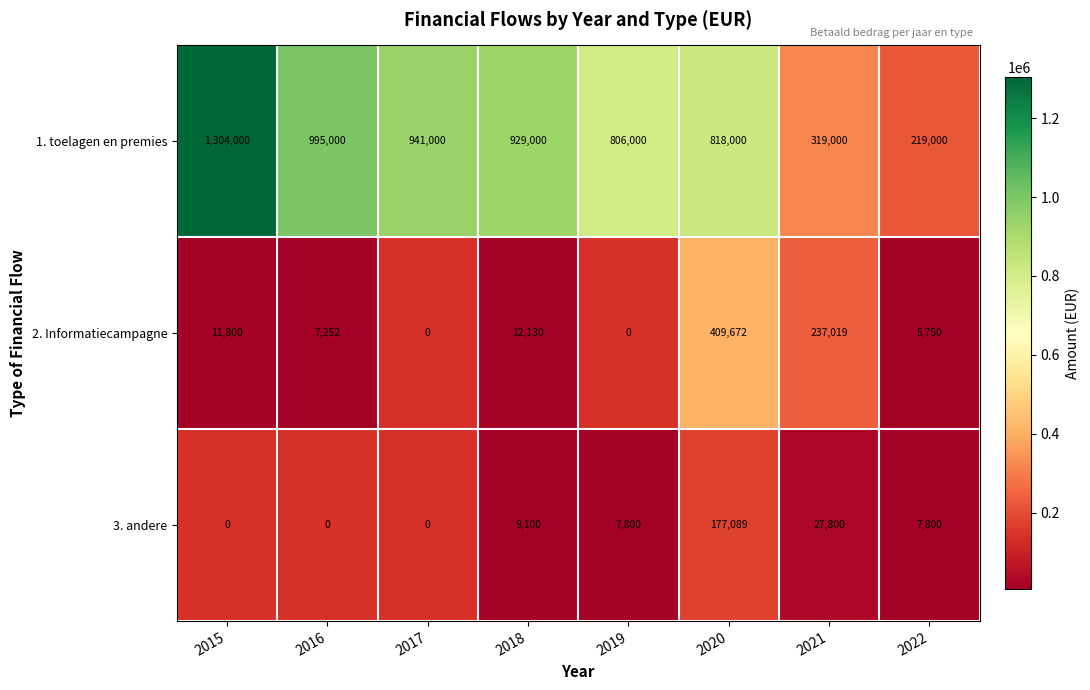

At which label does 1. toelagen en premies first exceed 929000?

2015